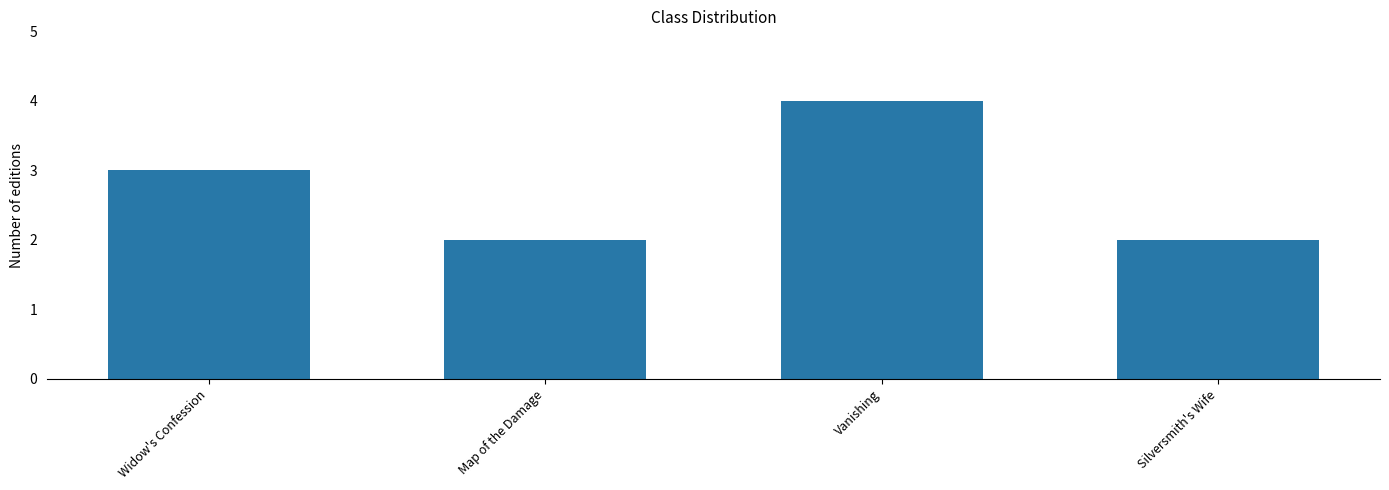

What is the sum of the values at Map of the Damage and Widow's Confession?

5